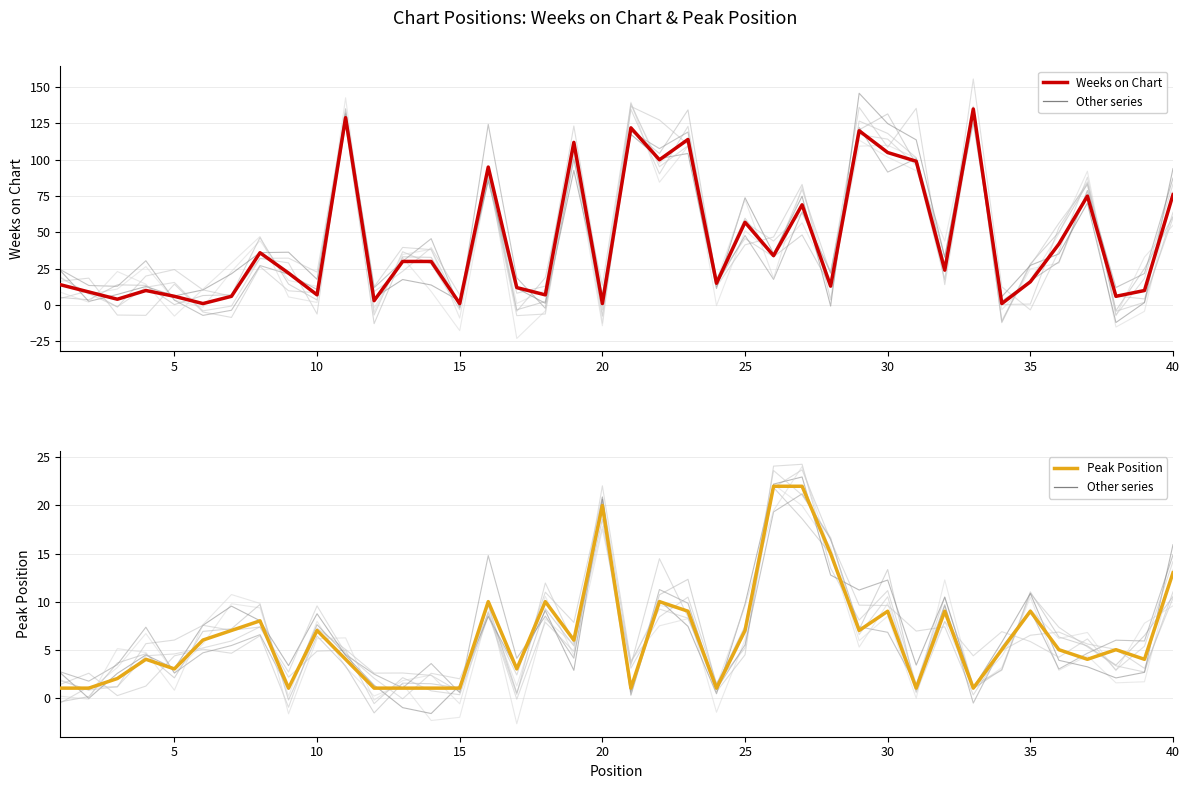

How many data points in Weeks on Chart are above 24?

19